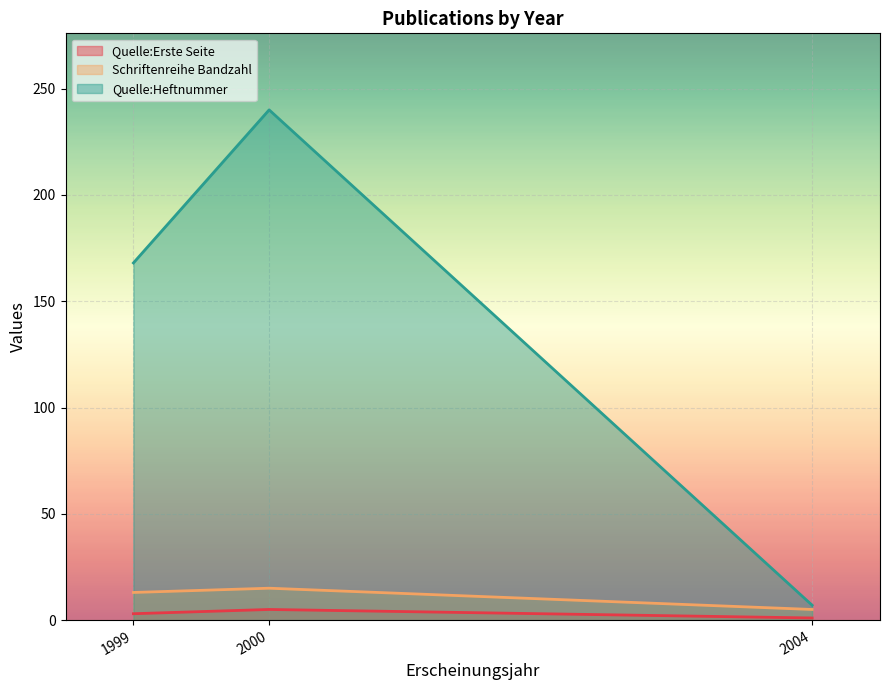

True or false: Schriftenreihe Bandzahl and Quelle:Heftnummer cross at least once.

False